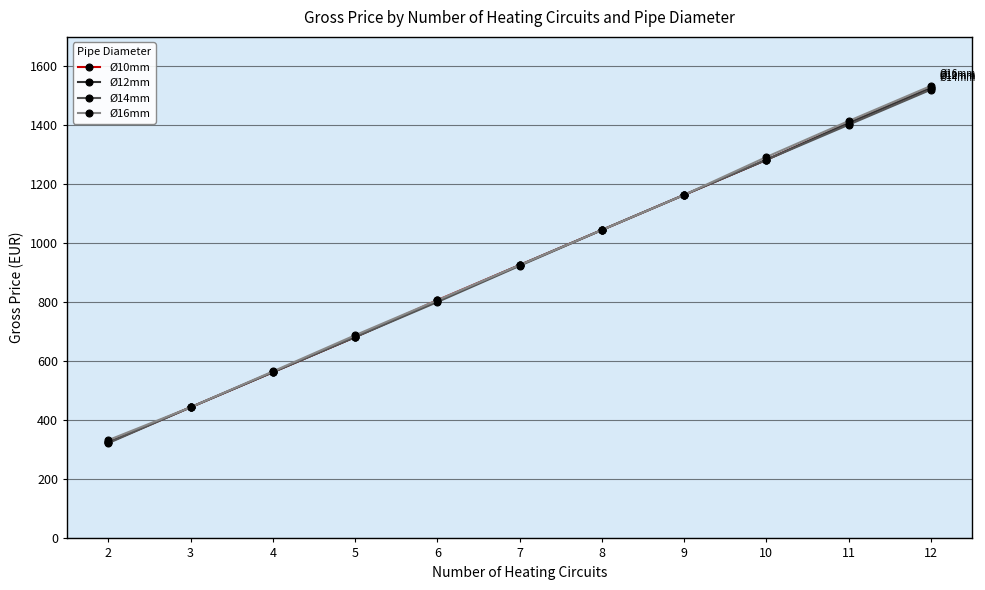

What is the difference between the second highest and second lowest values in the Ø12mm series?

964.0